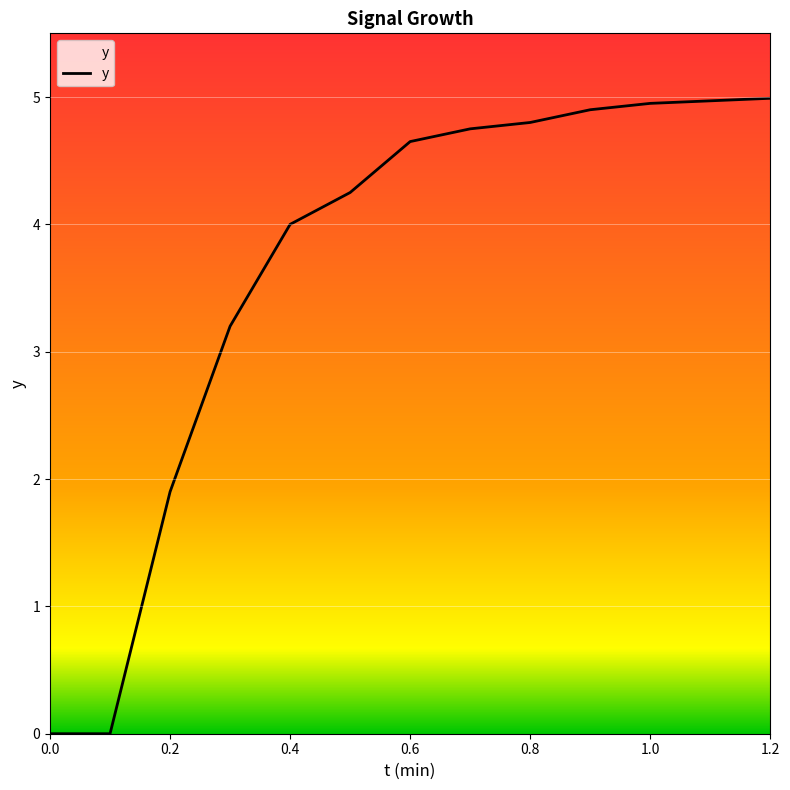

What is the greatest value displayed?

5.0